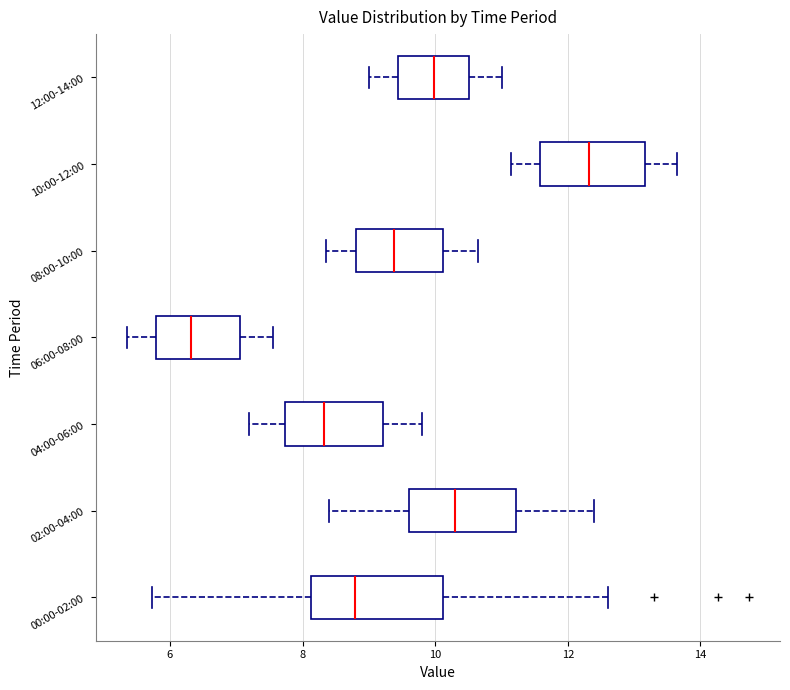

Reading bottom to top, transcribe this box plot: for each box, give where its median line is, the range the box spans, and where its two whiskers end, as read against the x-axis. The values are not printed on the chart, so give them approximately, as read against the axis.

00:00-02:00: median 8.8, box 8.2 to 10.2, whiskers 5.8 to 12.6
02:00-04:00: median 10.4, box 9.6 to 11.2, whiskers 8.4 to 12.4
04:00-06:00: median 8.4, box 7.8 to 9.2, whiskers 7.2 to 9.8
06:00-08:00: median 6.4, box 5.8 to 7.0, whiskers 5.4 to 7.6
08:00-10:00: median 9.4, box 8.8 to 10.2, whiskers 8.4 to 10.6
10:00-12:00: median 12.4, box 11.6 to 13.2, whiskers 11.2 to 13.6
12:00-14:00: median 10.0, box 9.4 to 10.6, whiskers 9.0 to 11.0